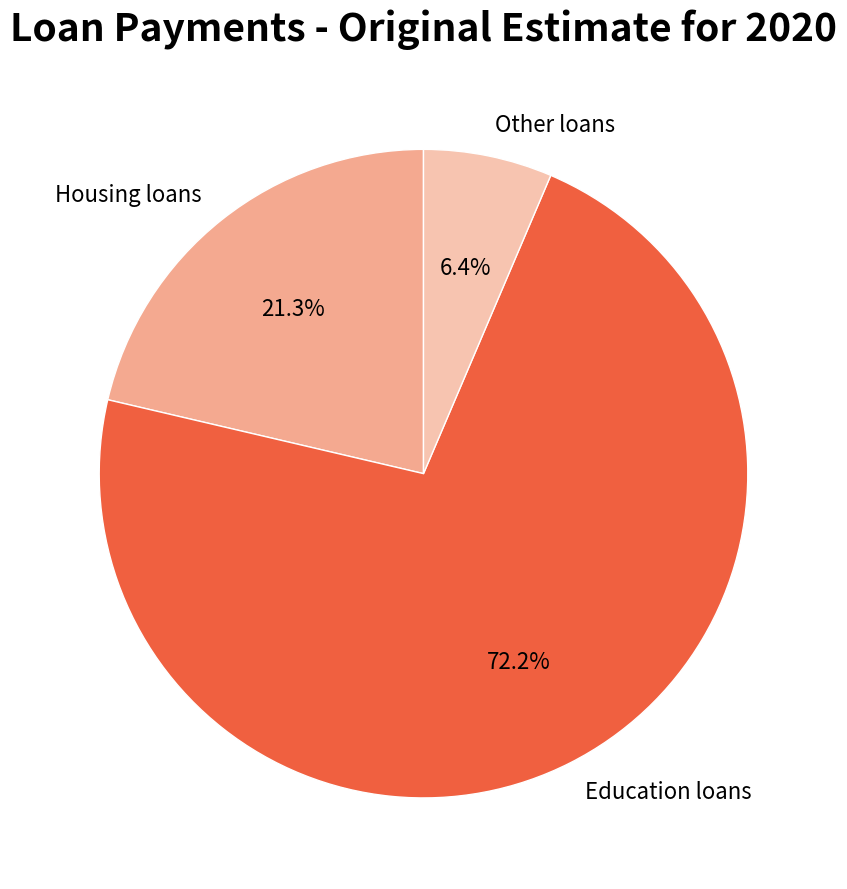

The Housing loans slice represents 21% of the pie. True or false?

True